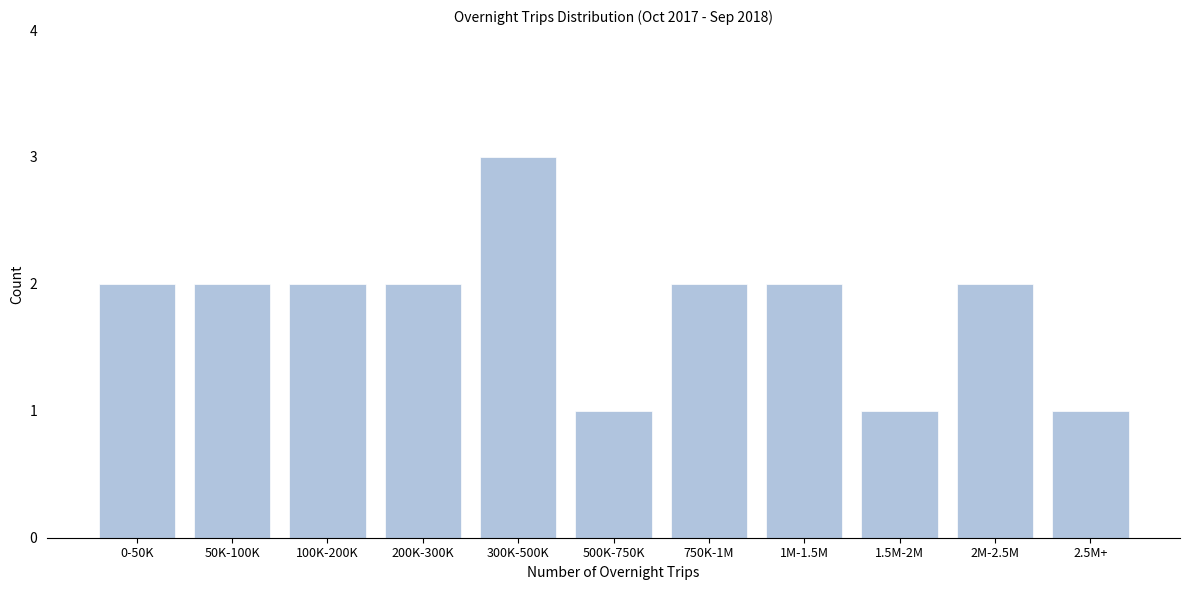

Reading left to right, transcribe all the data shown in this chart.

2	2	2	2	3	1	2	2	1	2	1